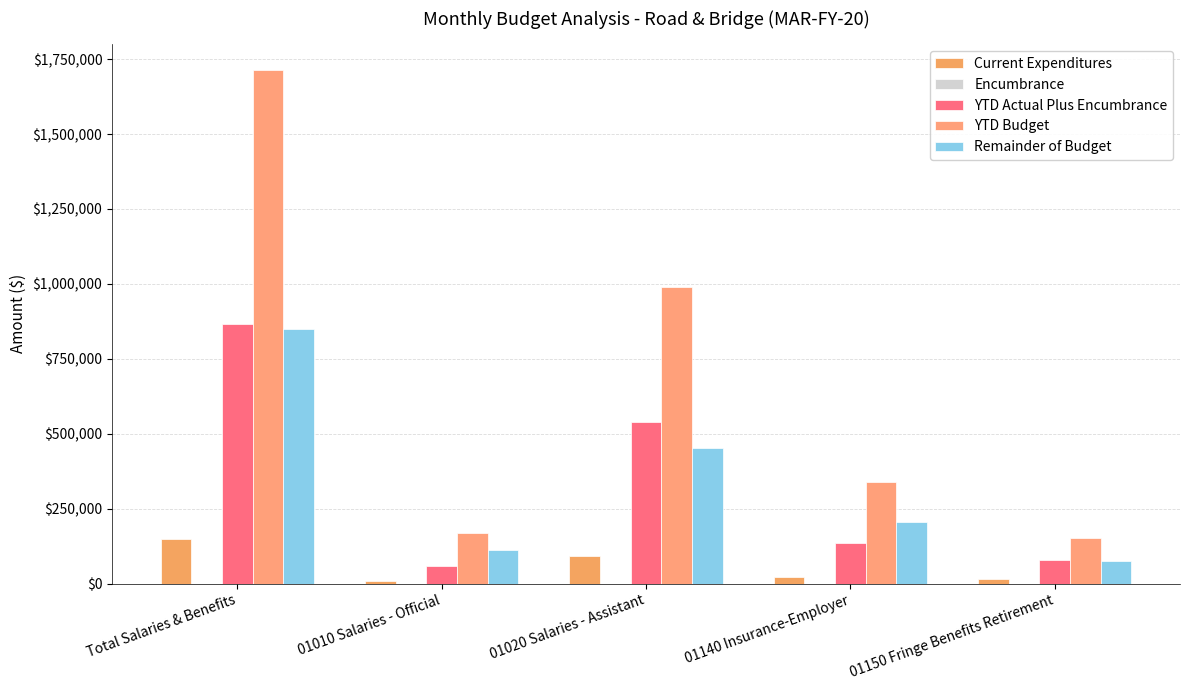

Are the bars grouped side by side (vs. stacked)?

Yes